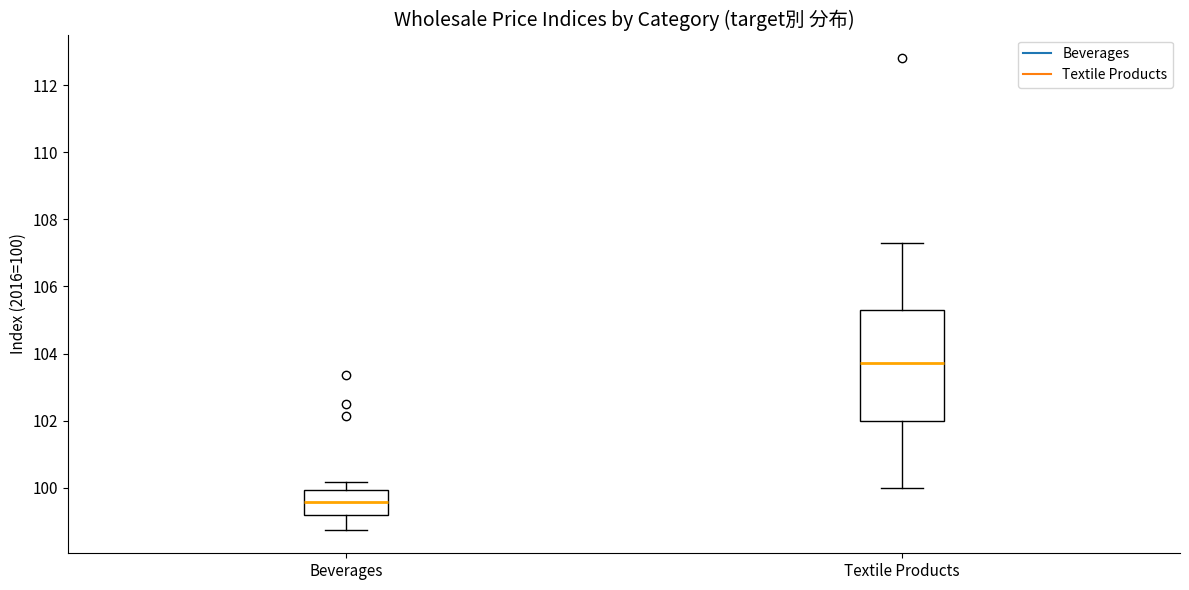

Reading left to right, transcribe this box plot: for each box, give where its median line is, the range the box spans, and where its two whiskers end, as read against the y-axis. The values are not printed on the chart, so give them approximately, as read against the axis.

Beverages: median 99.6, box 99.2 to 100.0, whiskers 98.8 to 100.2
Textile Products: median 103.8, box 102.0 to 105.4, whiskers 100.0 to 107.2